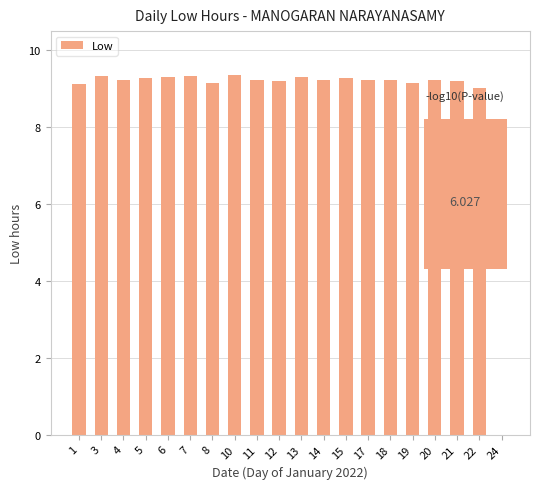

How many data points does each series have?

20